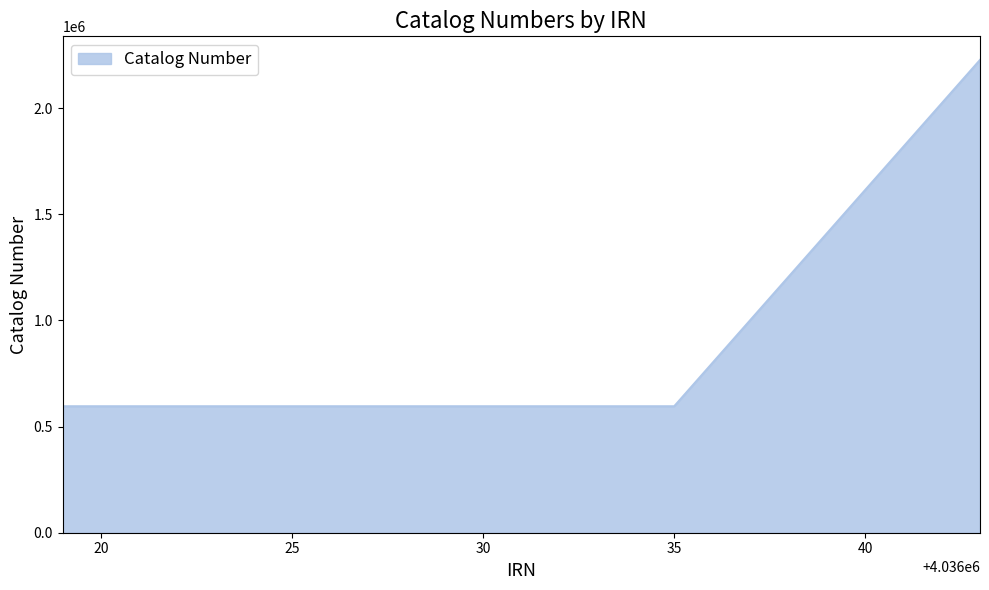

What is the sum of all values?

4013344